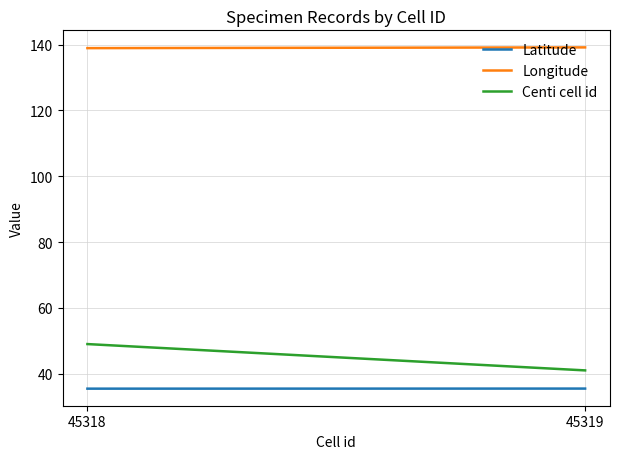

The Longitude series shows 41.3 at 45319. True or false?

False